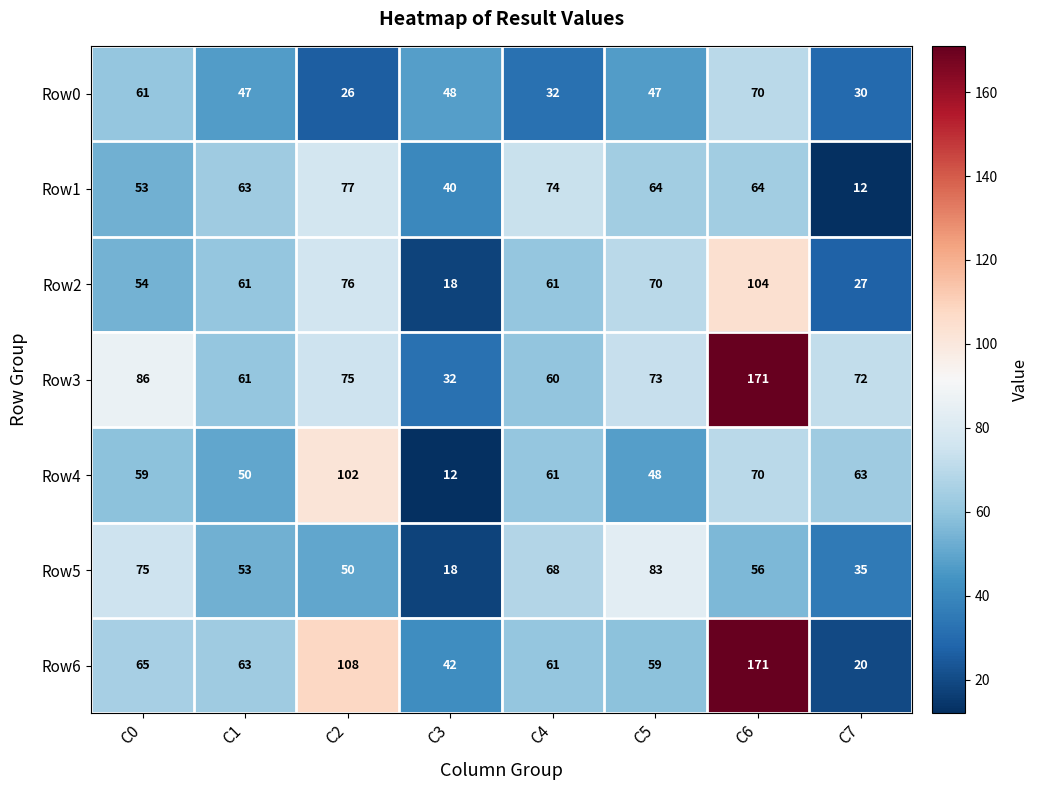

At C7, list the series in order from smallest to largest.

Row1, Row6, Row2, Row0, Row5, Row4, Row3